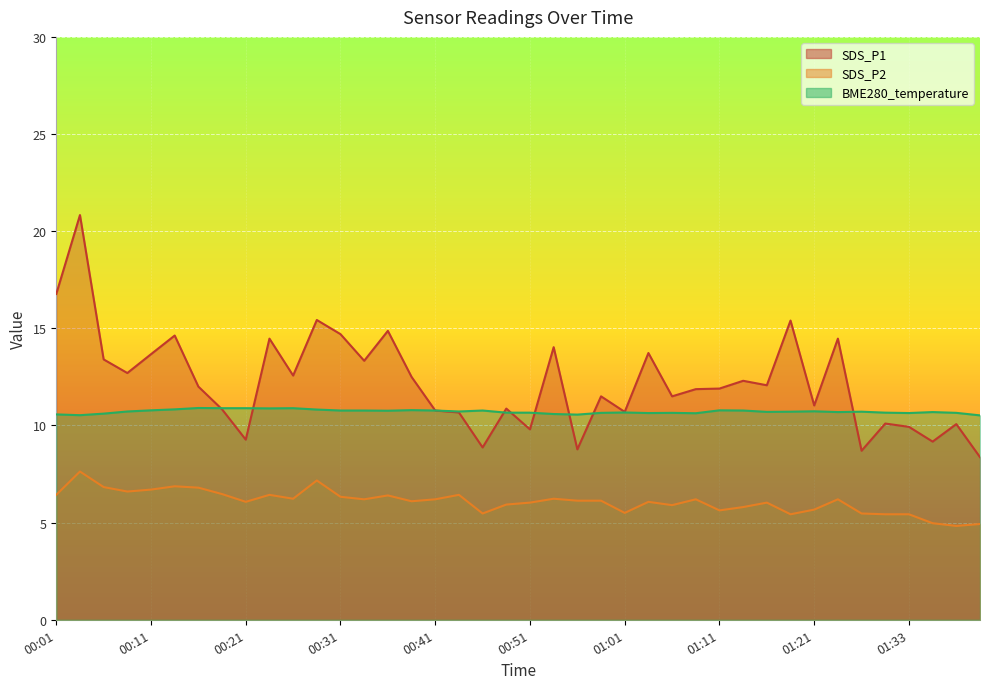

At how many categories does at least one series exceed 16?

2